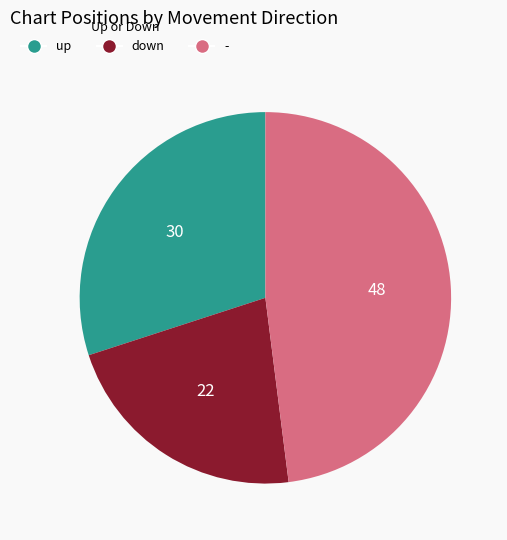

Is there a majority slice in this chart?

No